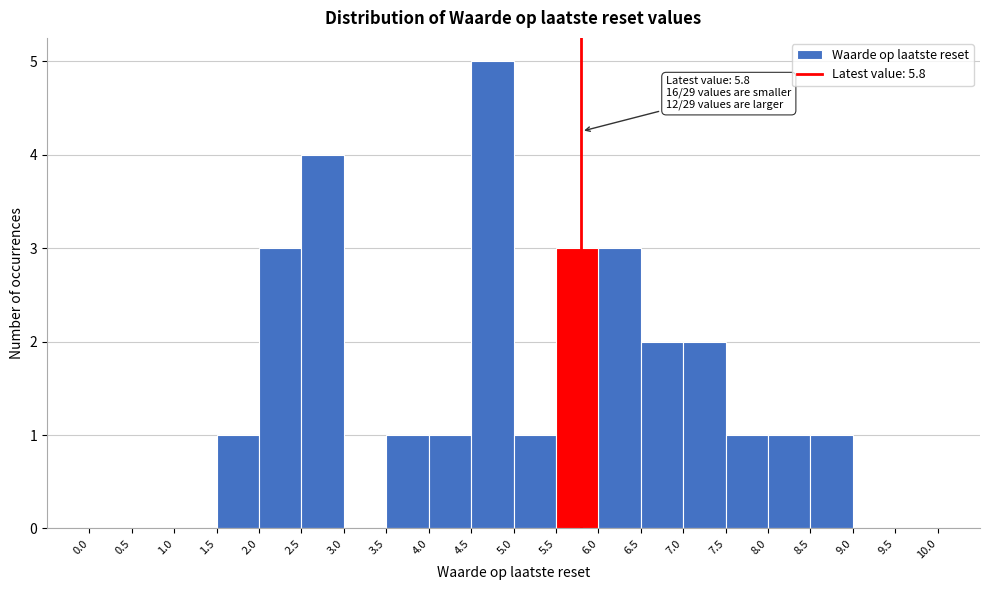

Which range on the x-axis has the tallest bar?

4.5 to 5.0